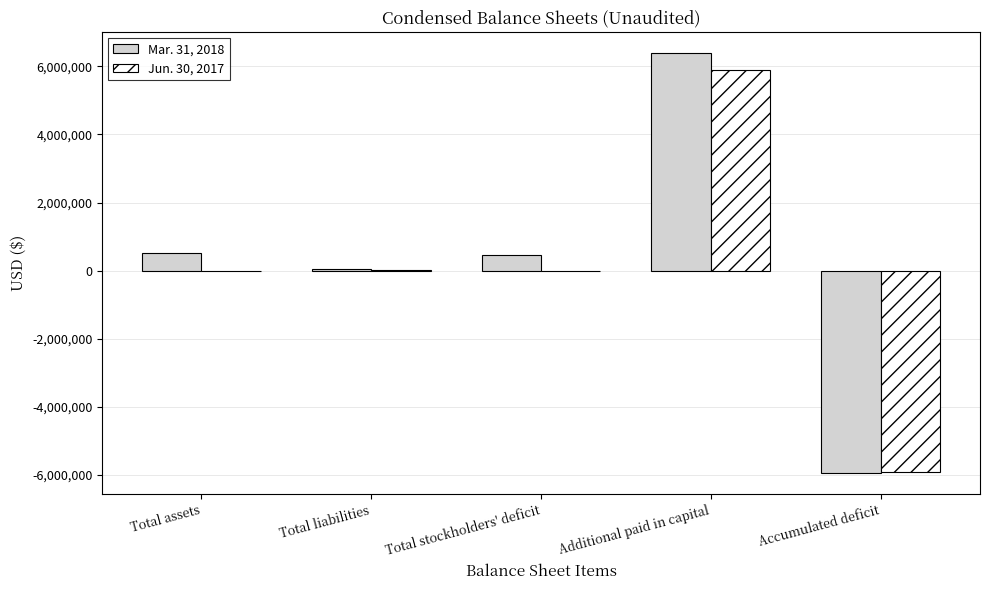

Is it true that Mar. 31, 2018 equals -5944016 at Accumulated deficit?

True